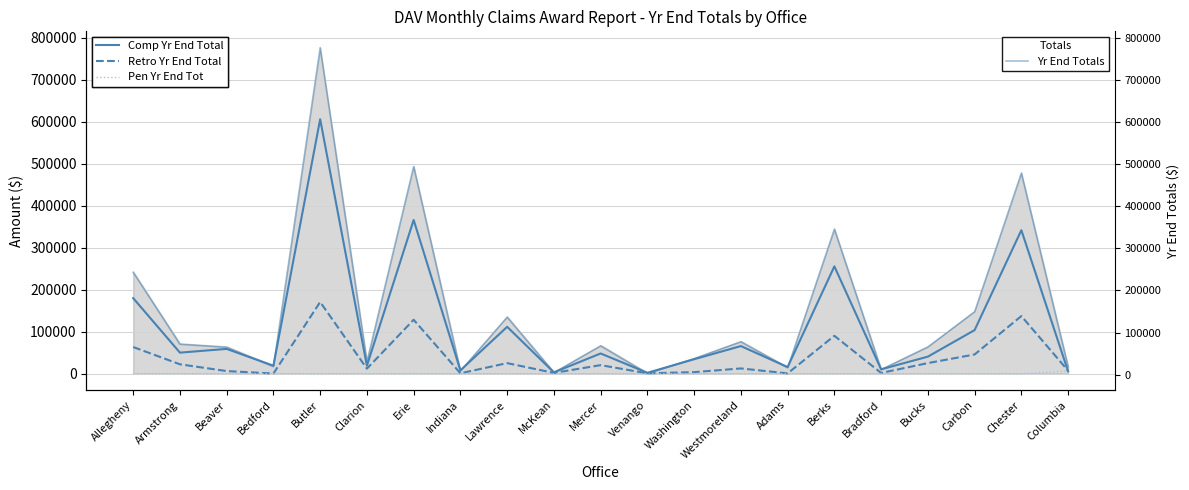

Between Bedford and Chester, which is larger?

Chester